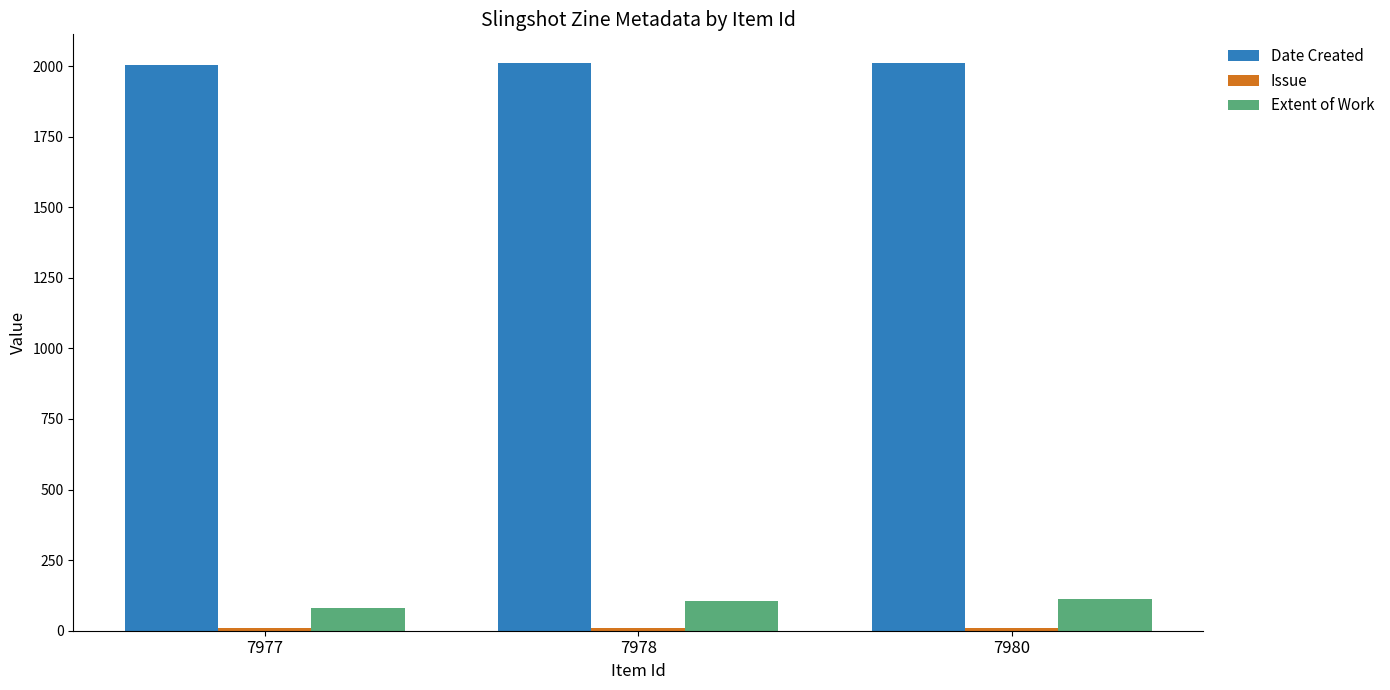

What is the difference between the highest and lowest values at 7980?

2004.0